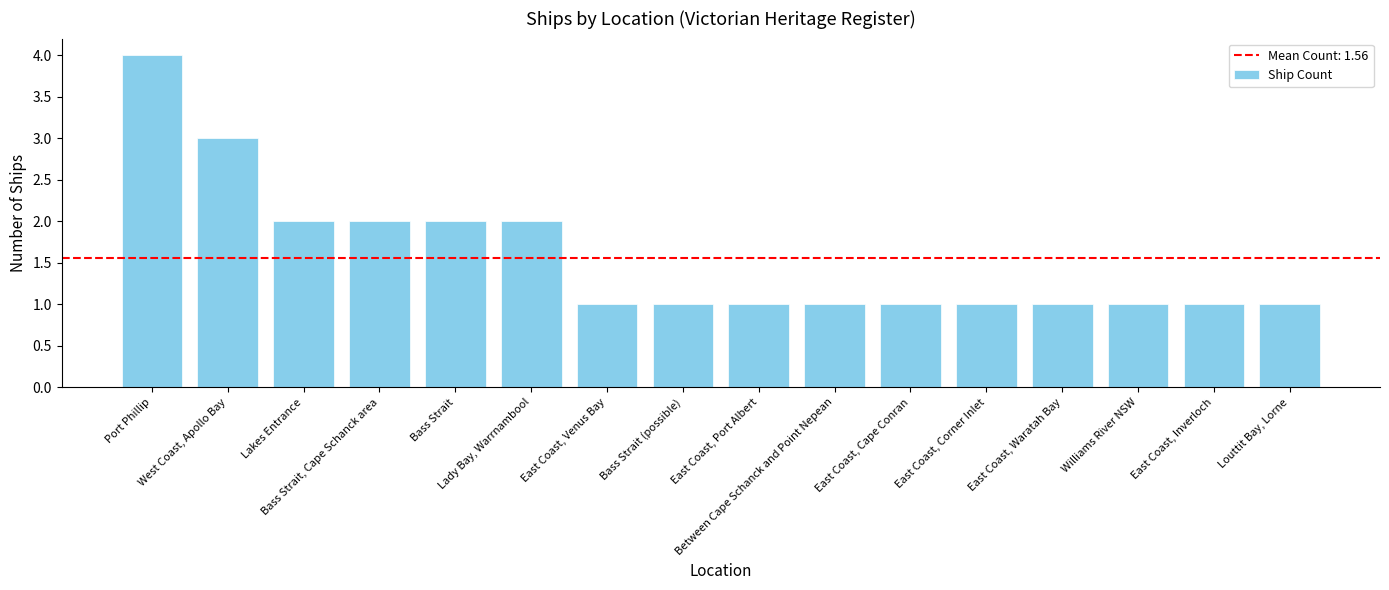

Reading right to left, list all the values displayed in this chart.

Louttit Bay, Lorne=1	East Coast, Inverloch=1	Williams River NSW=1	East Coast, Waratah Bay=1	East Coast, Corner Inlet=1	East Coast, Cape Conran=1	Between Cape Schanck and Point Nepean=1	East Coast, Port Albert=1	Bass Strait (possible)=1	East Coast, Venus Bay=1	Lady Bay, Warrnambool=2	Bass Strait=2	Bass Strait, Cape Schanck area=2	Lakes Entrance=2	West Coast, Apollo Bay=3	Port Phillip=4